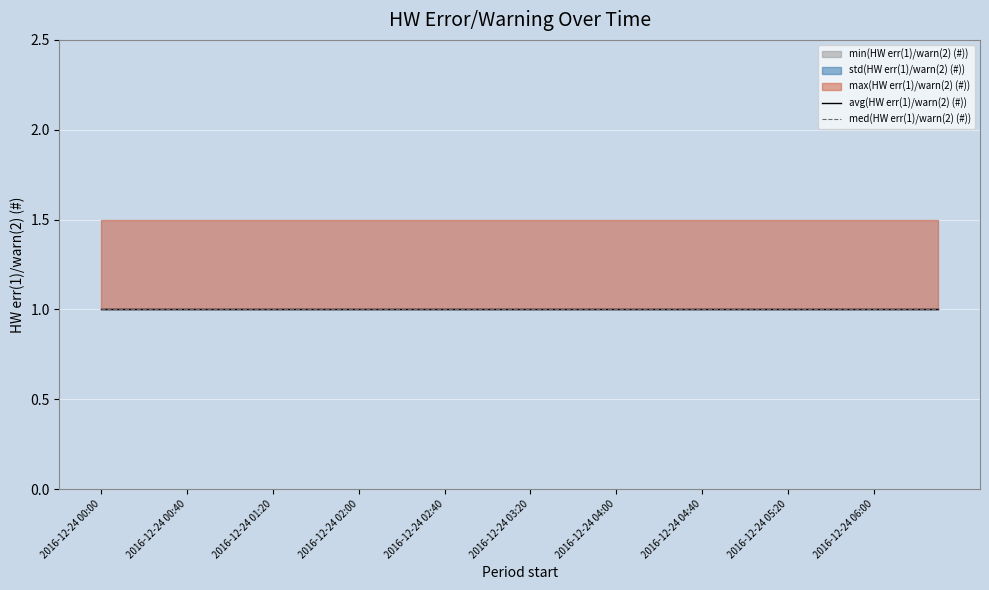

How many lines are shown in the chart?

5